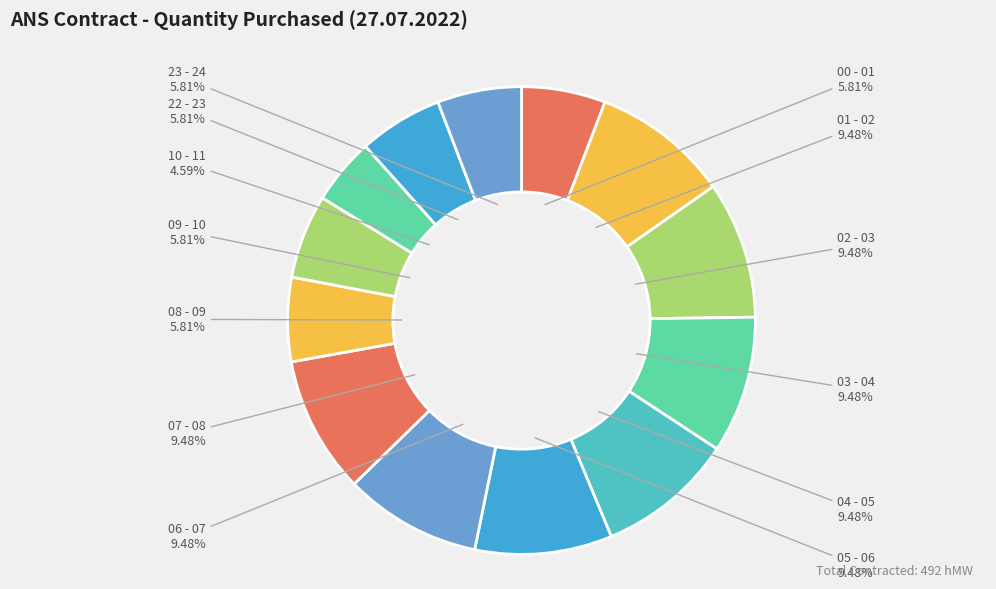

Count the number of slices in the pie.

13